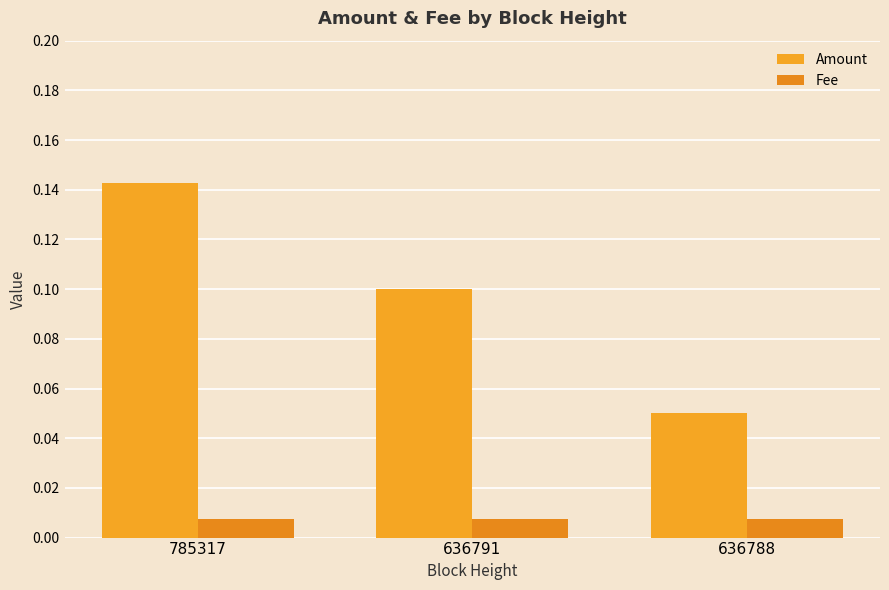

The value of Amount at 636791 is 0.1. True or false?

True